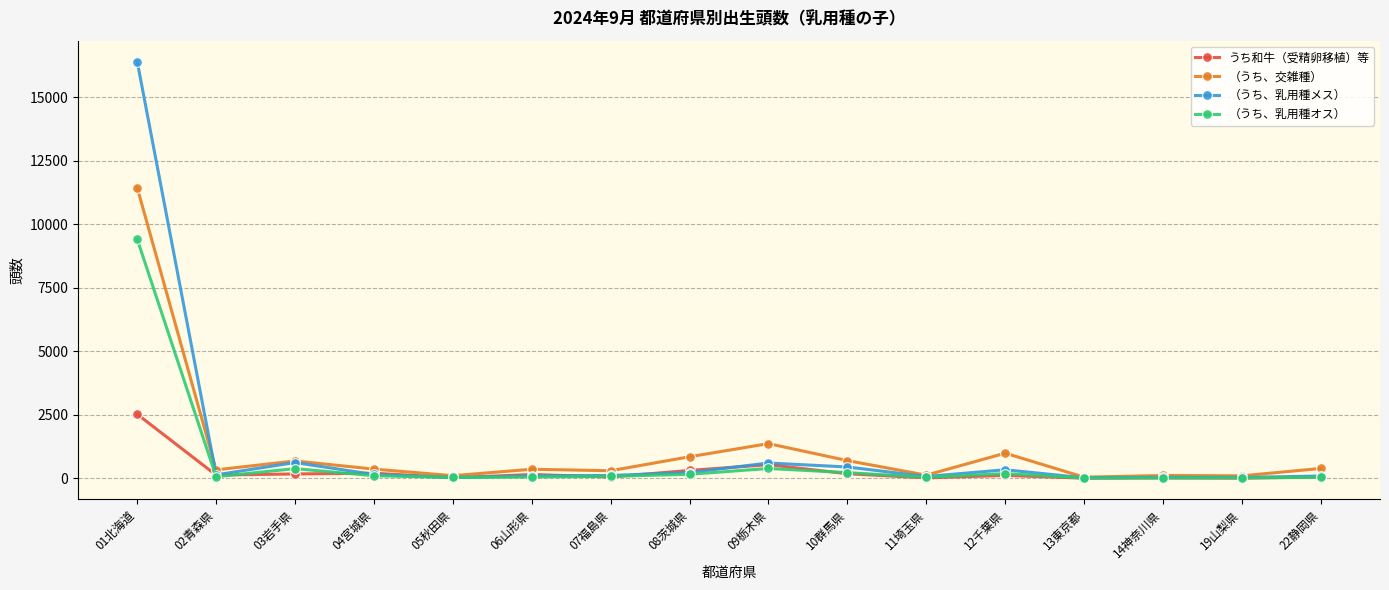

True or false: うち和牛（受精卵移植）等 has more than 1 points higher than both neighbors.

True